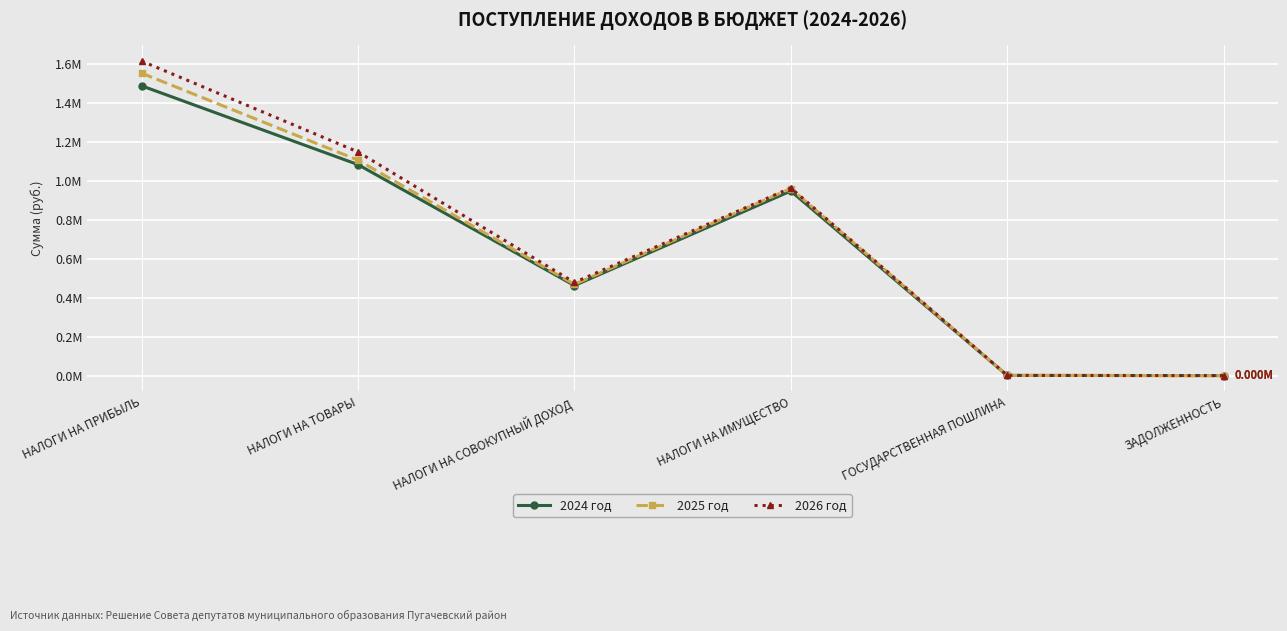

What are all the series names shown in the legend?

2024 год, 2025 год, 2026 год